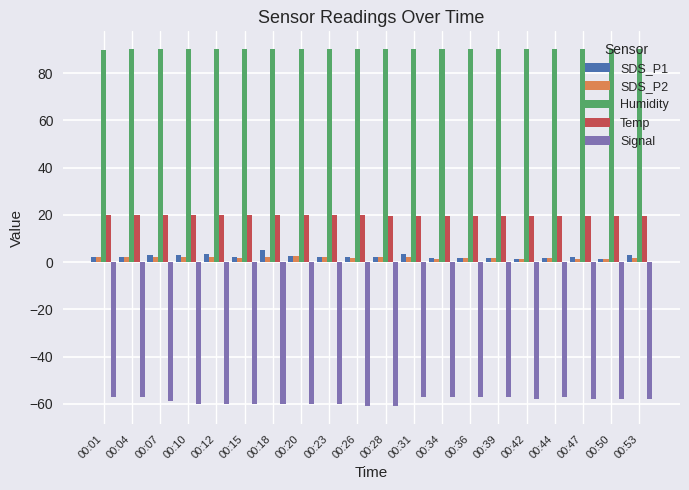

Is the value of SDS_P2 at 00:07 greater than the value of Humidity at 00:53?

No